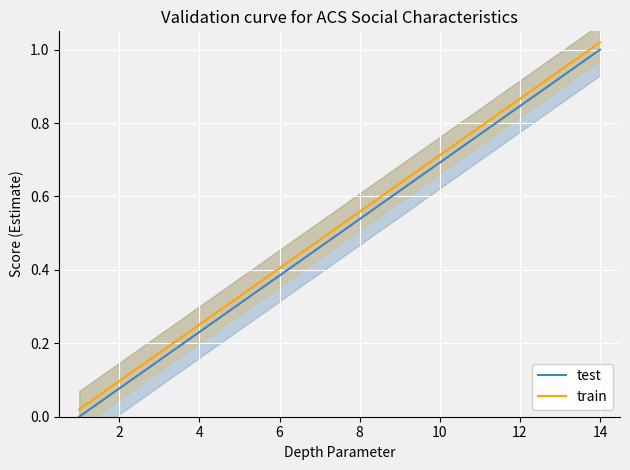

The value of train at 8 is 1.0. True or false?

False